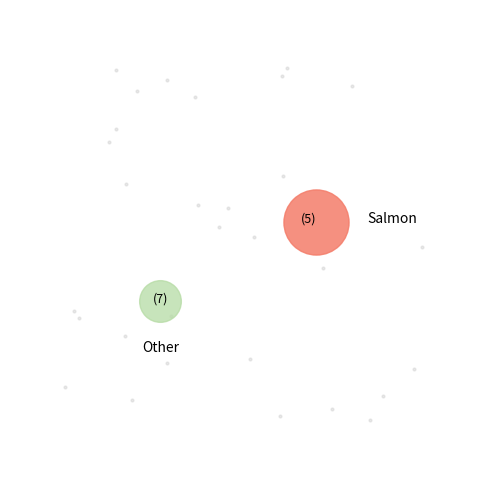

To the nearest percent, what is the difference between the largest and smallest slice percentages?

13%